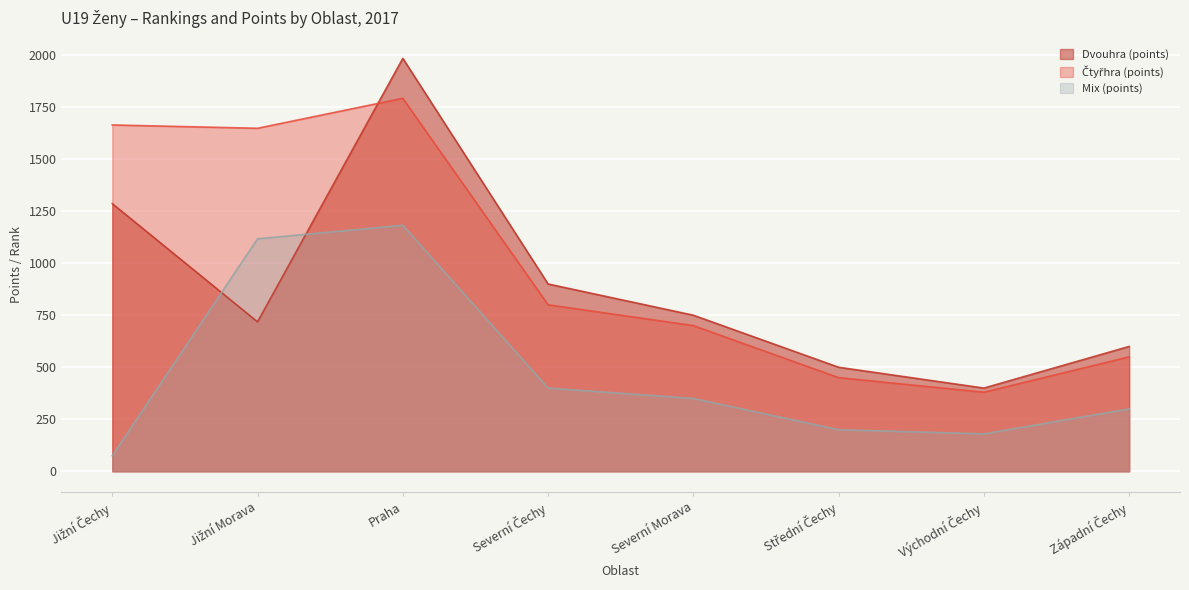

The value of Mix (points) at Severní Čechy is 400. True or false?

True